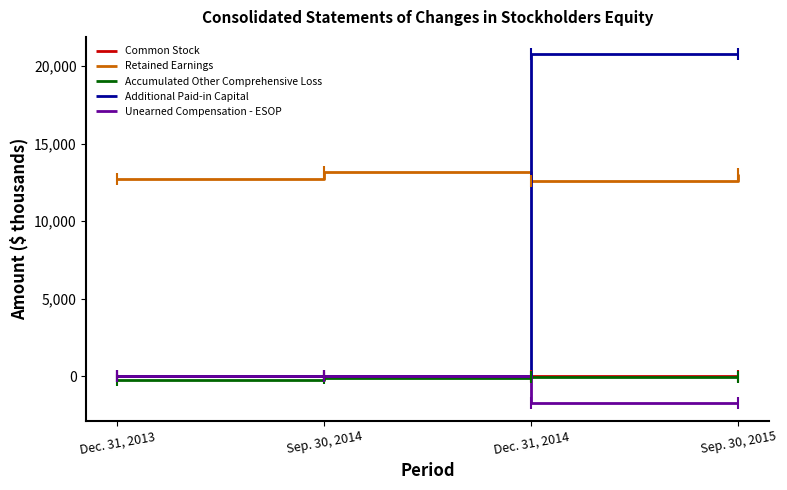

The Accumulated Other Comprehensive Loss series shows -94 at Sep. 30, 2014. True or false?

True